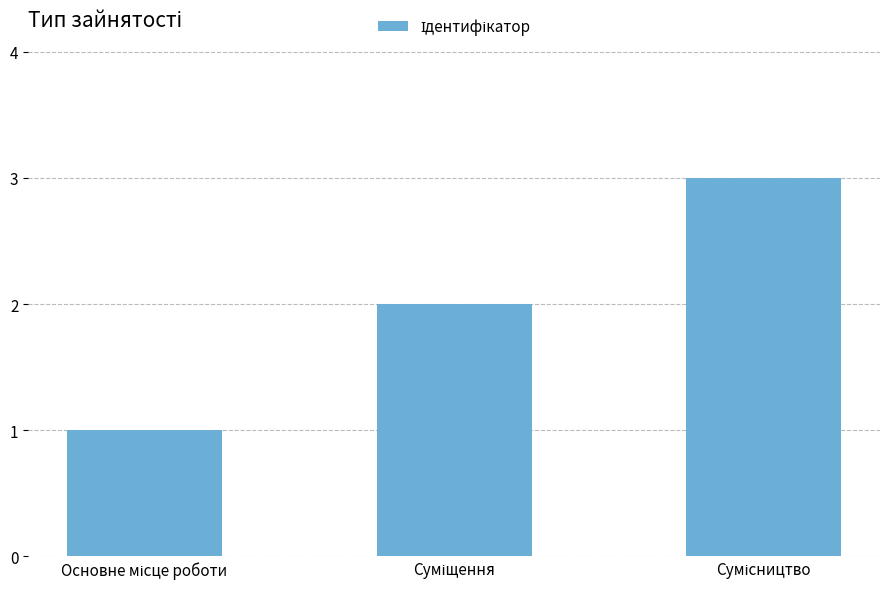

What is the sum of all values?

6